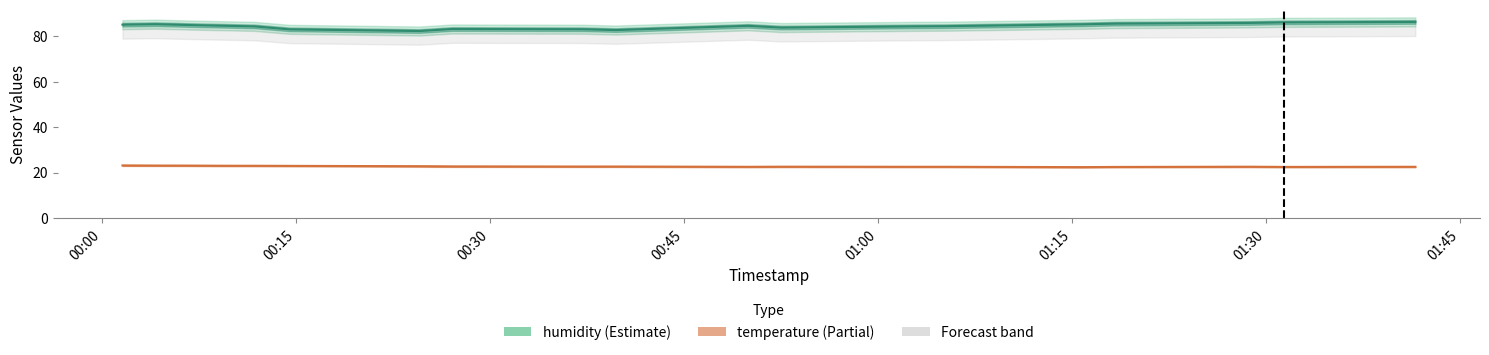

How many interior local peaks does the temperature series have?

3